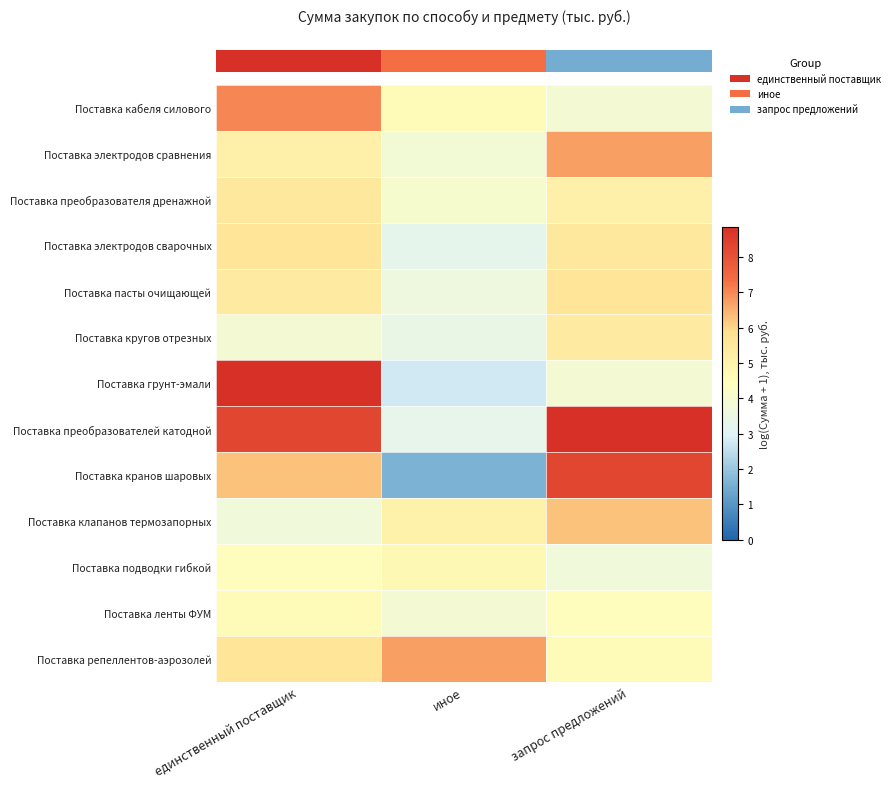

What is the smallest value displayed?

1.6